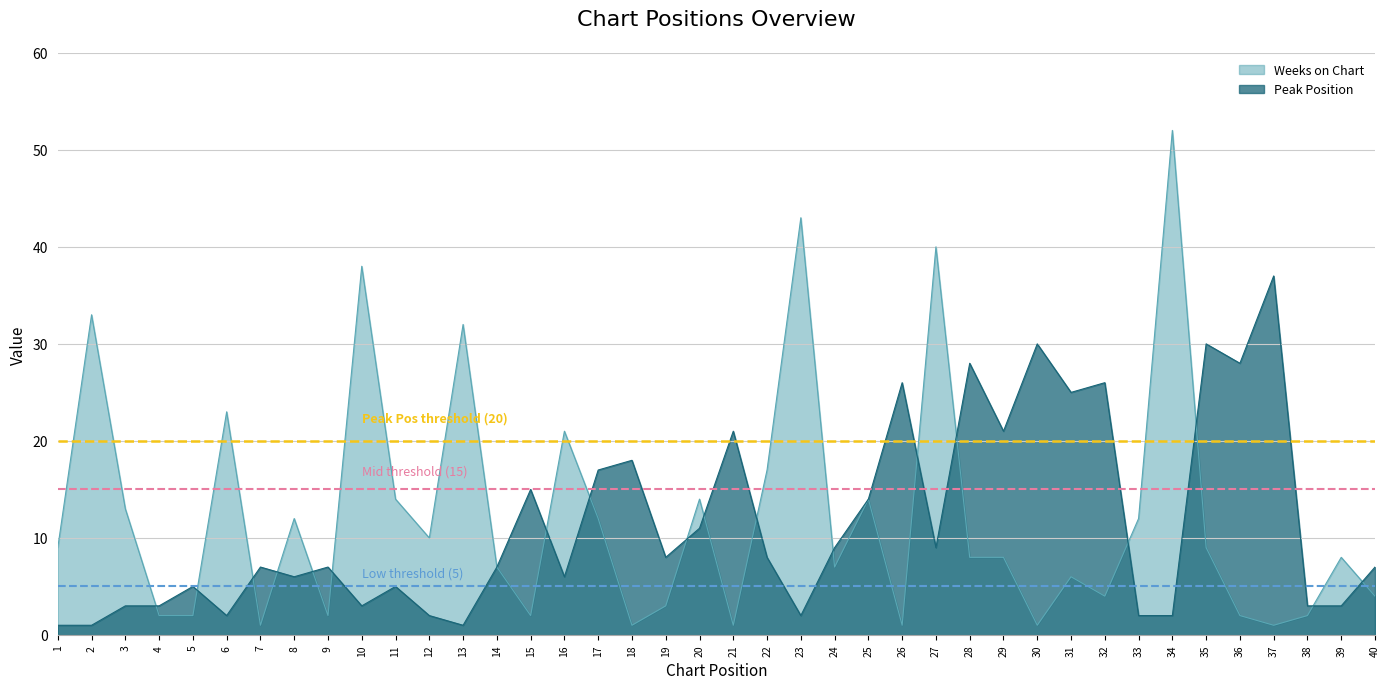

The value of Weeks on Chart at 5 is 2. True or false?

True